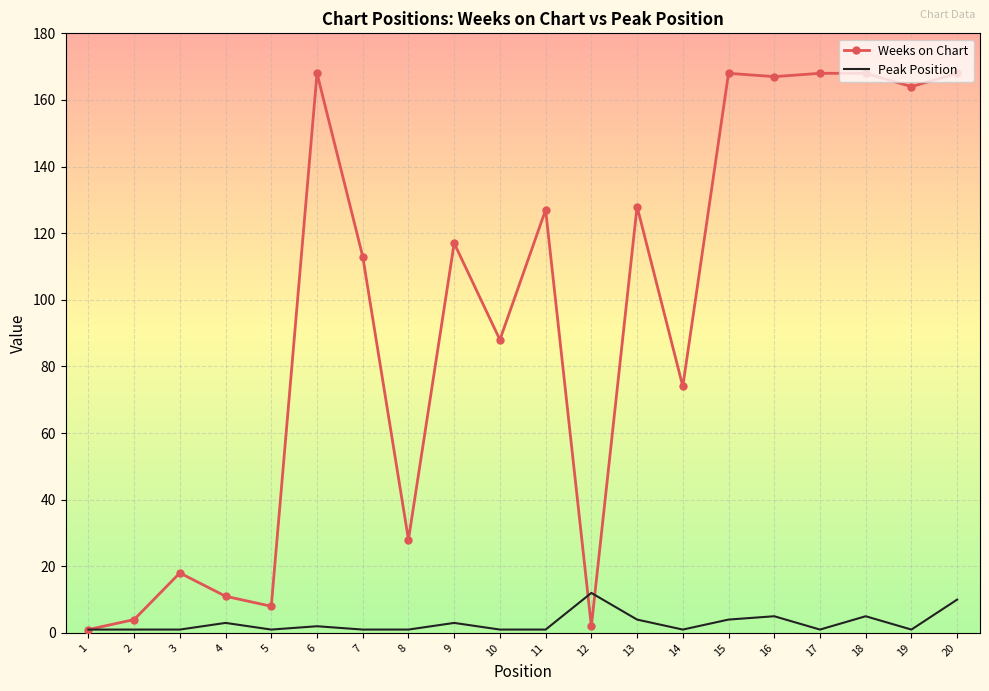

What is the total value across all series at 17?

169